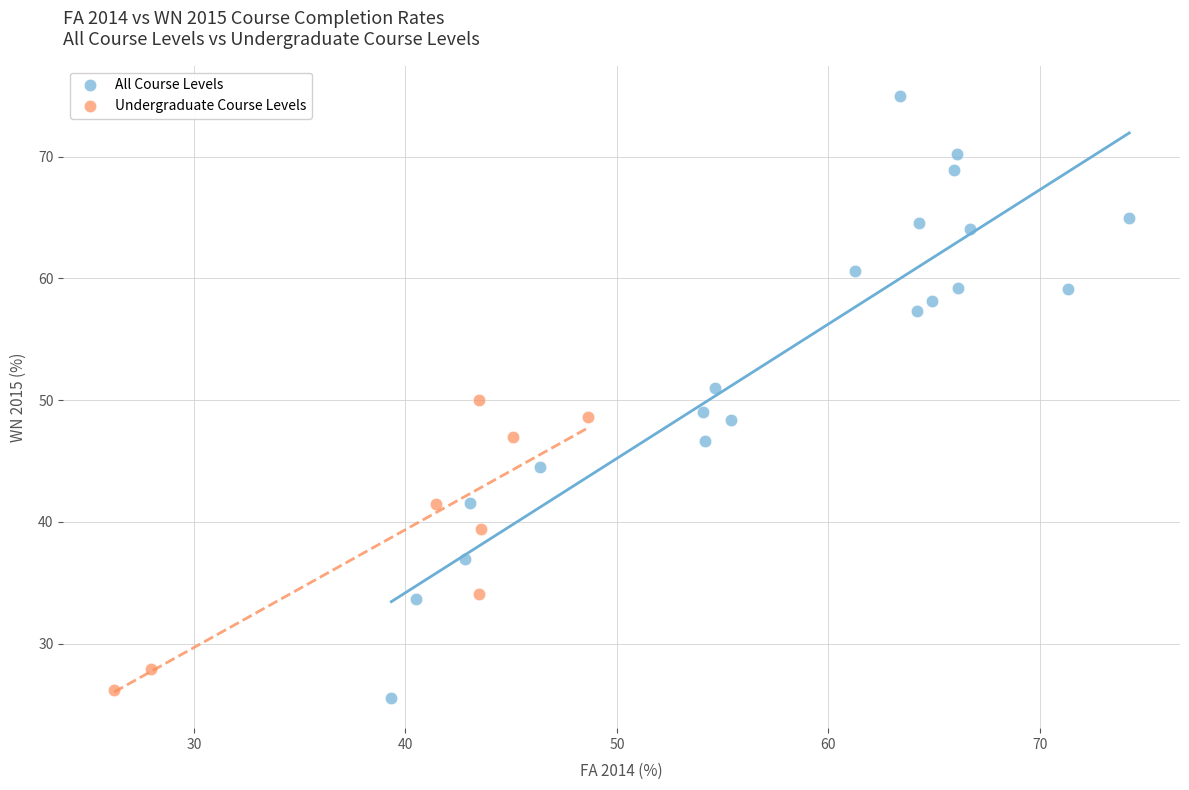

Which series reaches the maximum Y coordinate?

All Course Levels